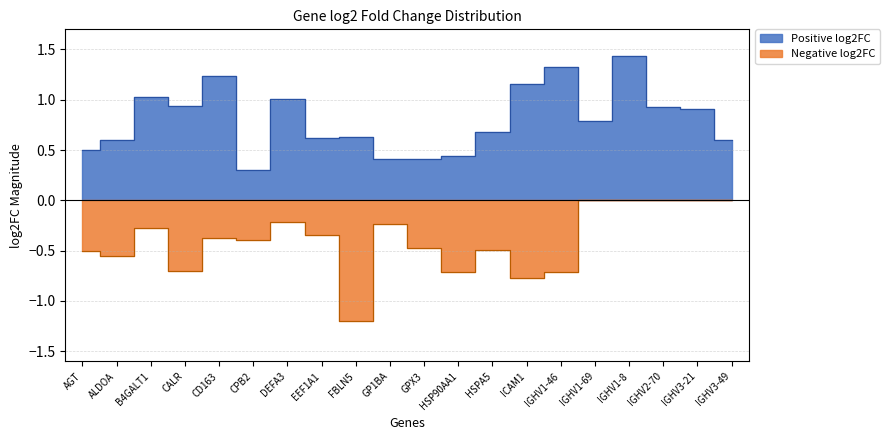

True or false: Positive log2FC and Negative log2FC cross at least once.

False